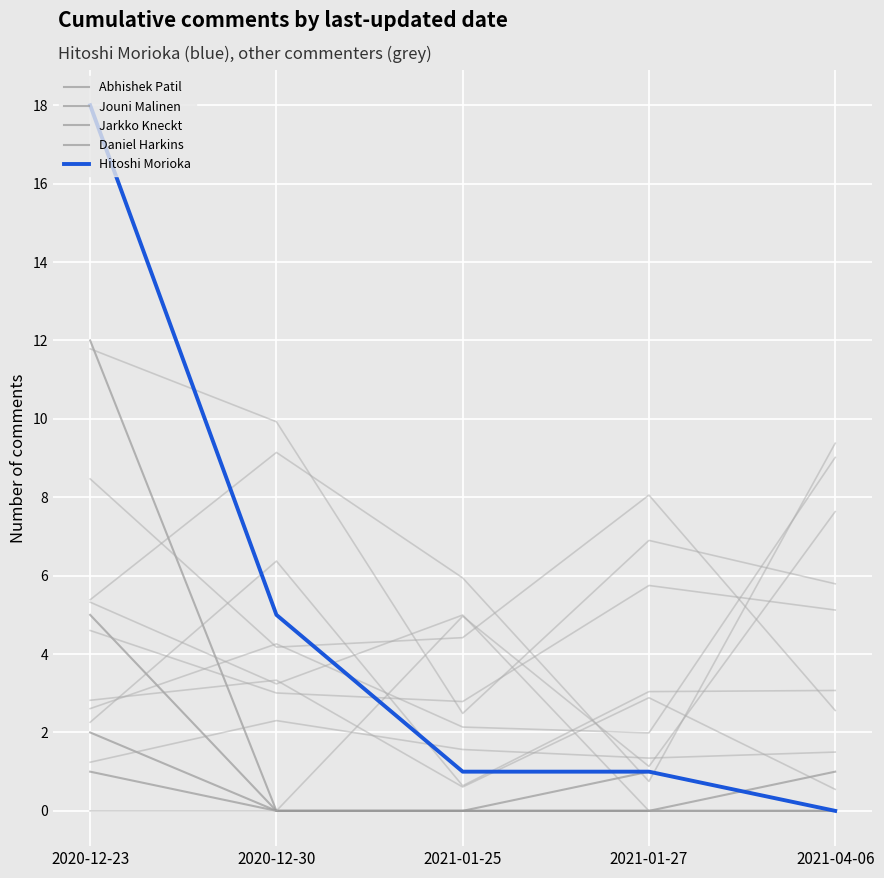

Reading left to right, extract all data points from this chart.

Abhishek Patil: 2020-12-23=12	2020-12-30=0	2021-01-25=0	2021-01-27=1	2021-04-06=0
Jouni Malinen: 2020-12-23=5	2020-12-30=0	2021-01-25=0	2021-01-27=0	2021-04-06=0
Jarkko Kneckt: 2020-12-23=2	2020-12-30=0	2021-01-25=0	2021-01-27=0	2021-04-06=0
Daniel Harkins: 2020-12-23=1	2020-12-30=0	2021-01-25=0	2021-01-27=0	2021-04-06=1
Hitoshi Morioka: 2020-12-23=18	2020-12-30=5	2021-01-25=1	2021-01-27=1	2021-04-06=0